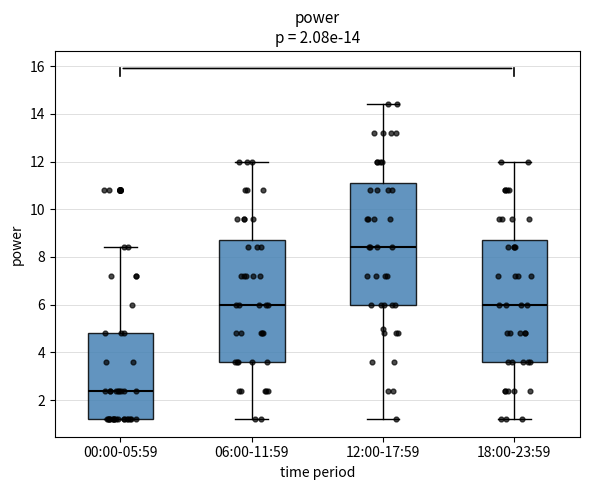

Which box's median line is the highest?

12:00-17:59